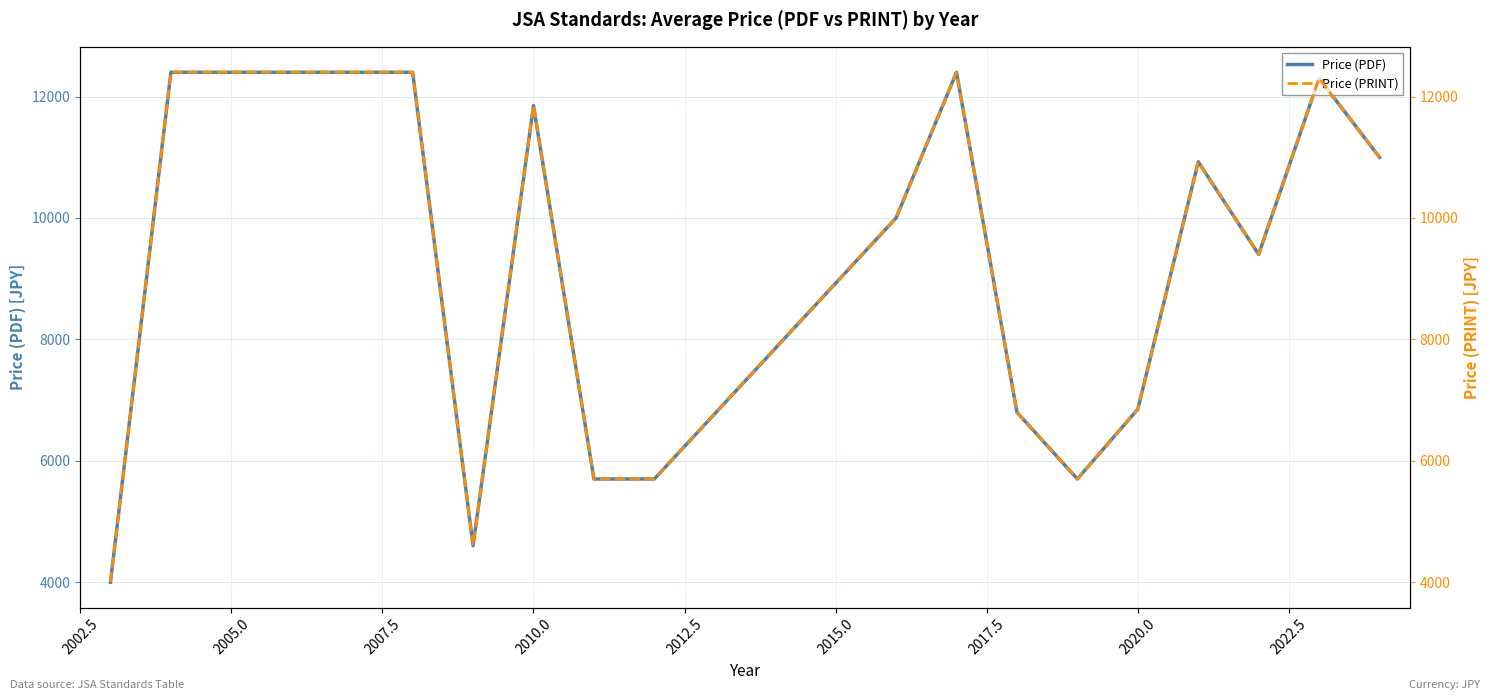

What is the highest value of the Price (PDF) series?

12400